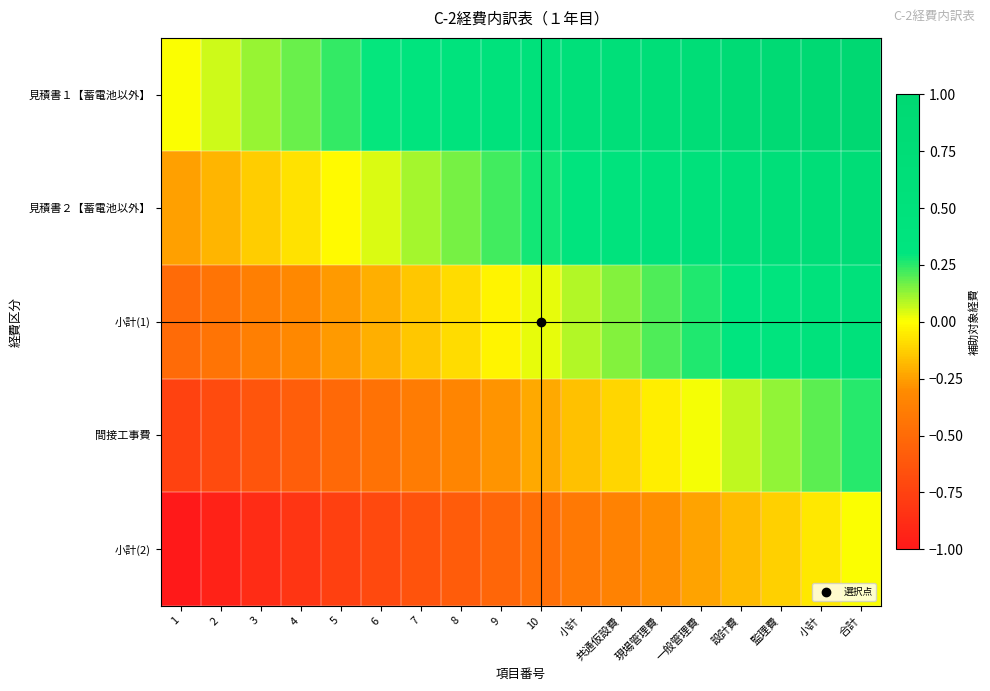

At 3, list the series in order from smallest to largest.

小計(2), 間接工事費, 小計(1), 見積書２【蓄電池以外】, 見積書１【蓄電池以外】